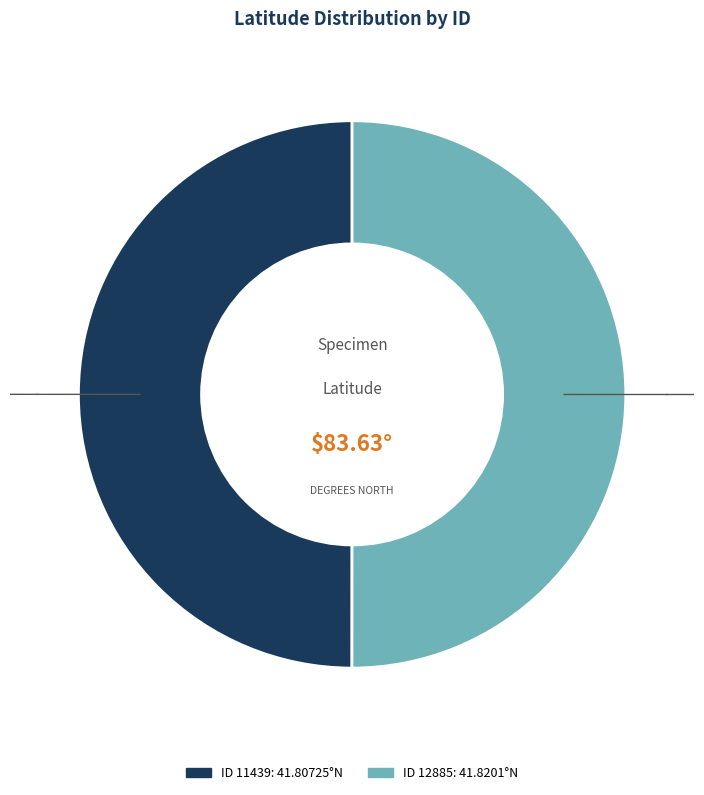

Count the number of slices in the pie.

2